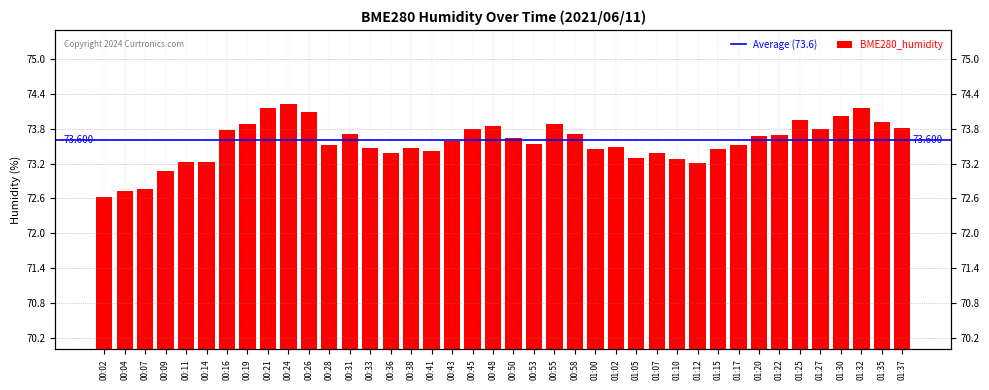

How many data points are less than 73?

3